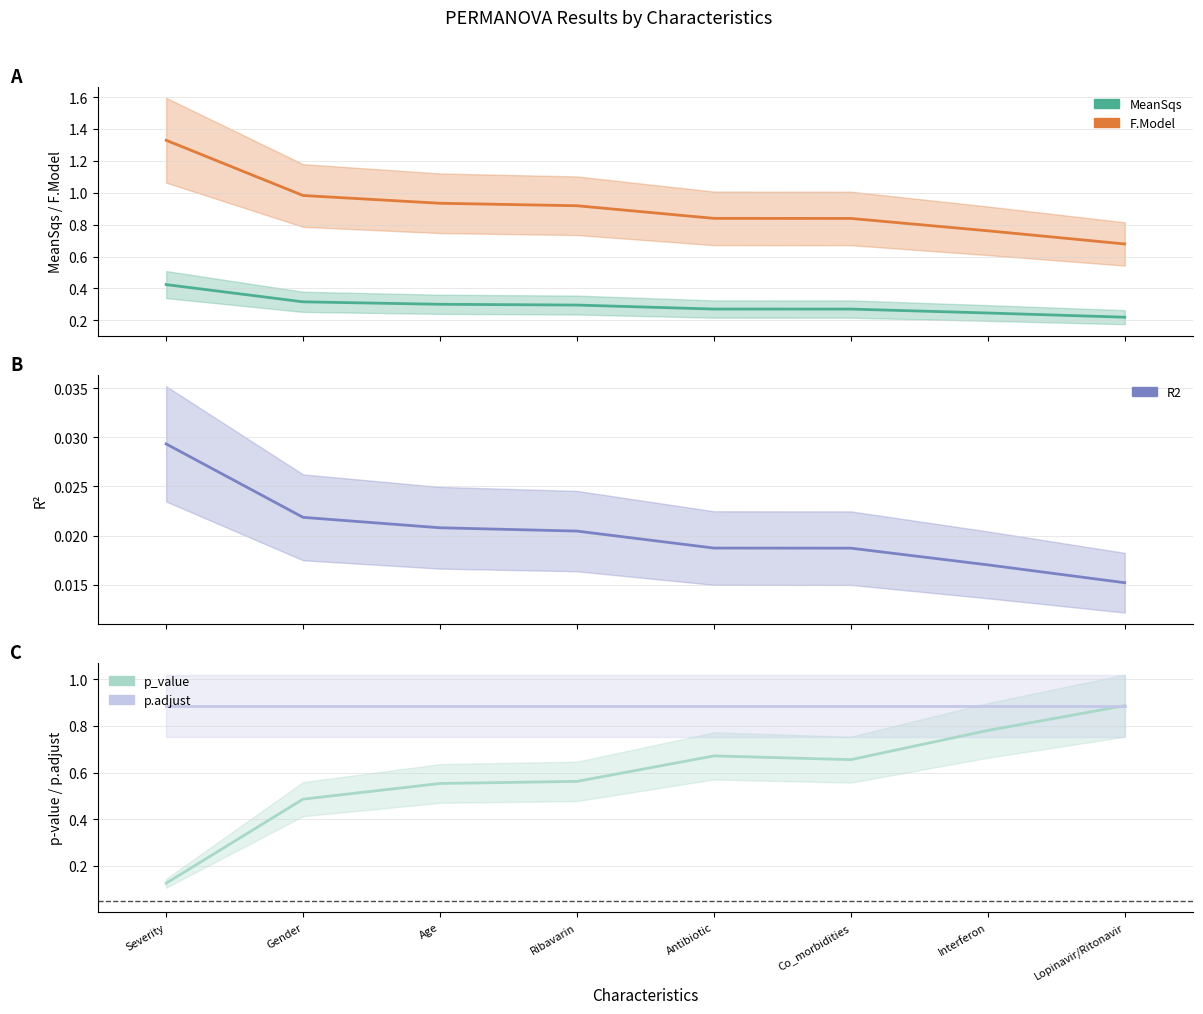

What is the label of the 7th point from the right?

Gender